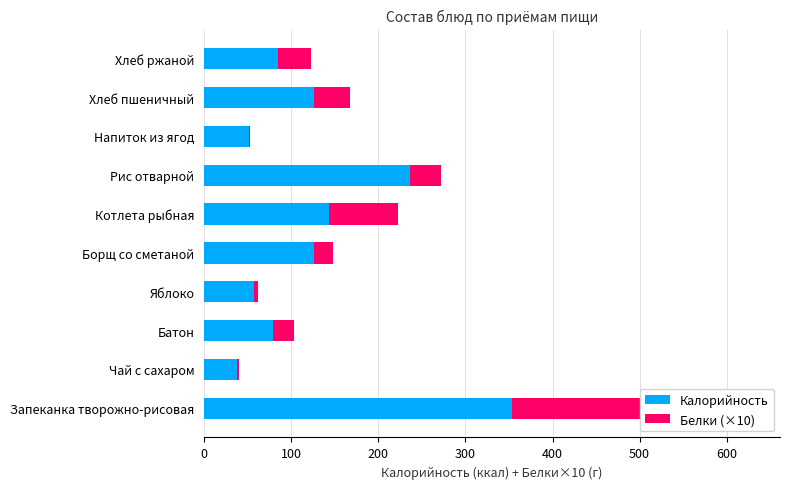

Which series changed the most between Запеканка творожно-рисовая and Борщ со сметаной?

Калорийность